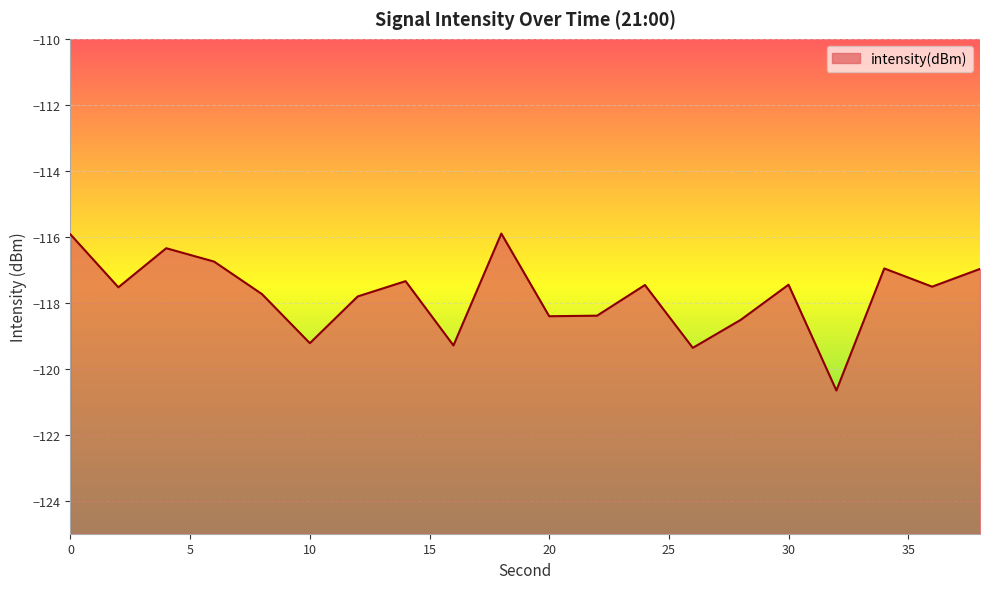

How many categories are shown in the chart?

20